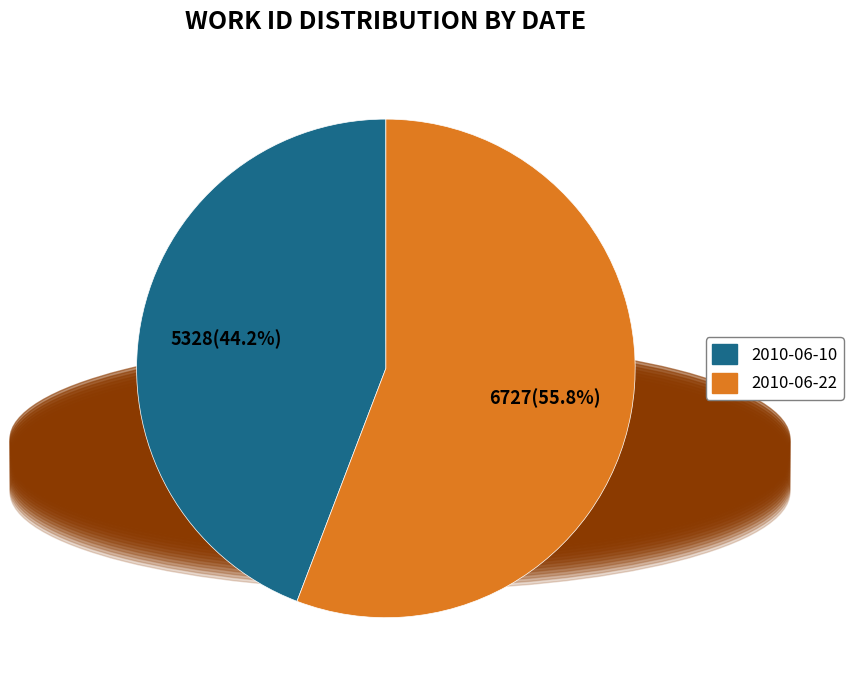

Is it true that 2010-06-10 is 32% of the pie?

False